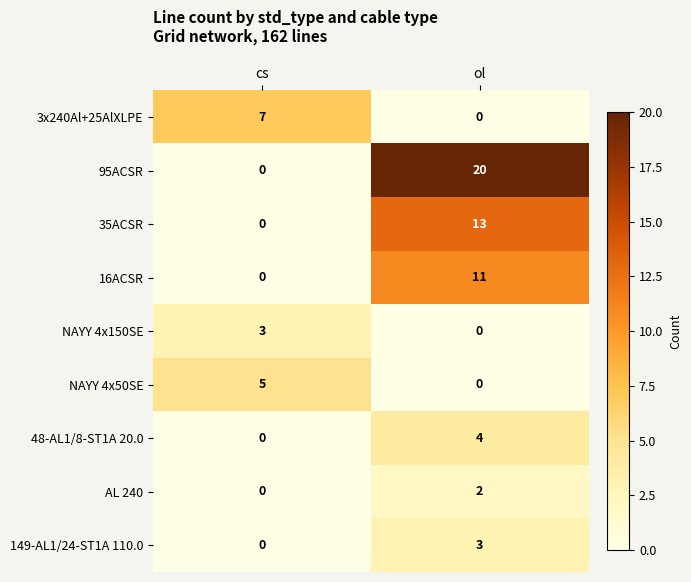

What is the sum of the 35ACSR values at ol and cs?

13